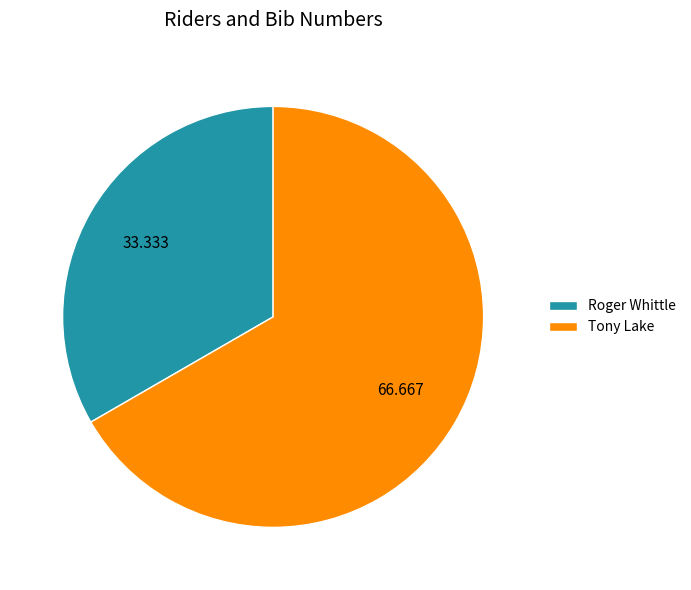

Between Tony Lake and Roger Whittle, which is larger?

Tony Lake